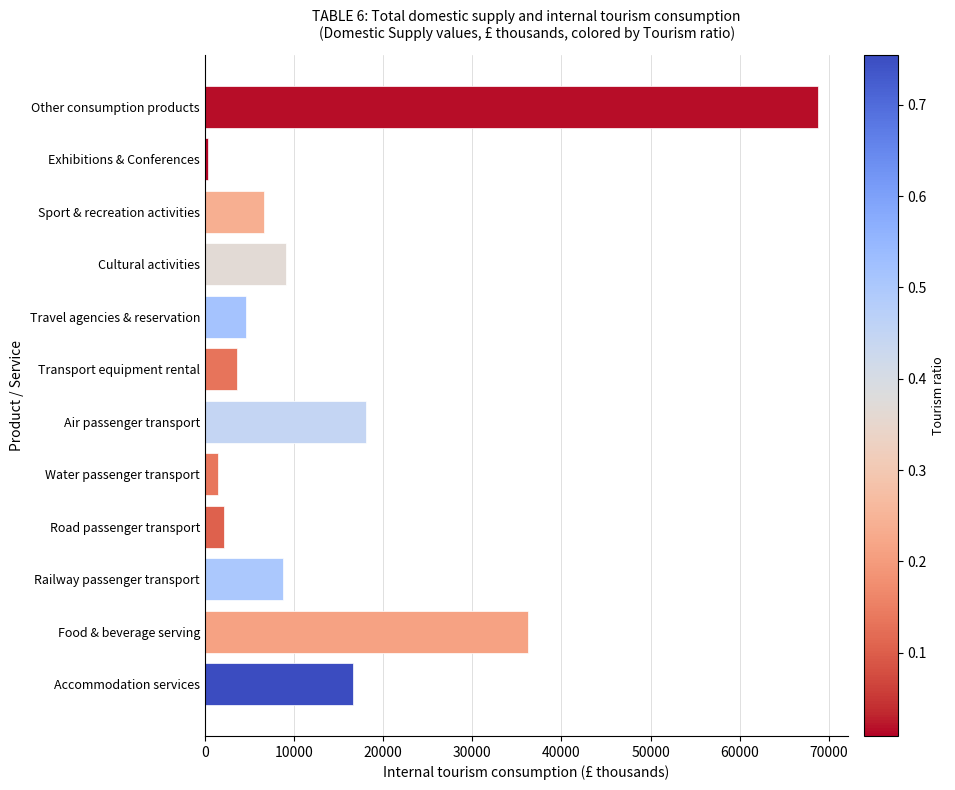

At which category does the chart reach its peak across all series?

Other consumption products